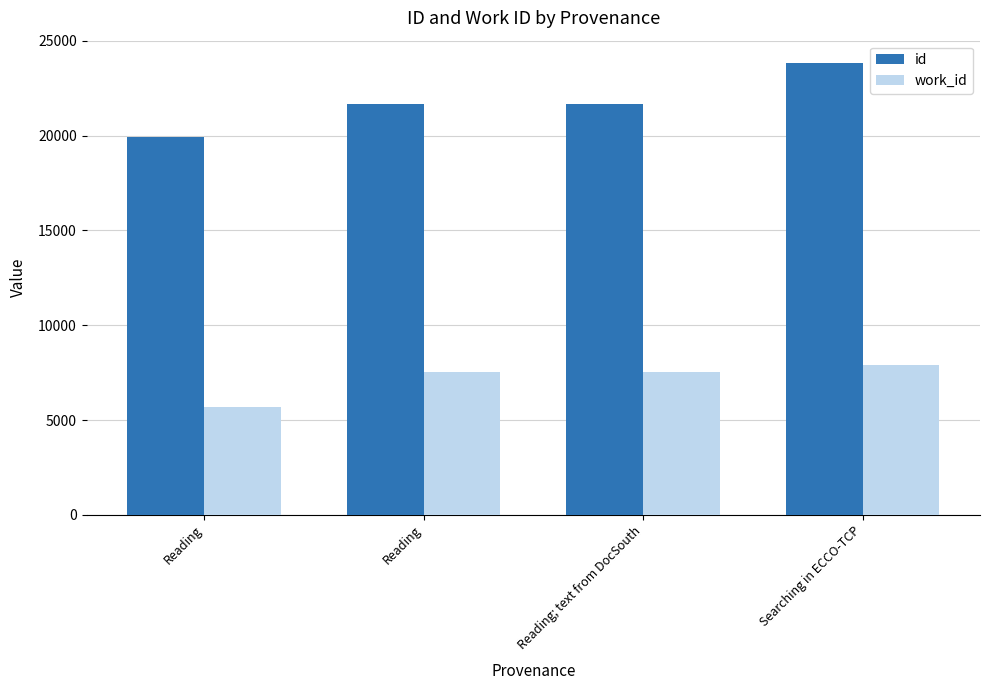

Rank the categories by work_id value from lowest to highest.

Reading, Reading, Reading; text from DocSouth, Searching in ECCO-TCP